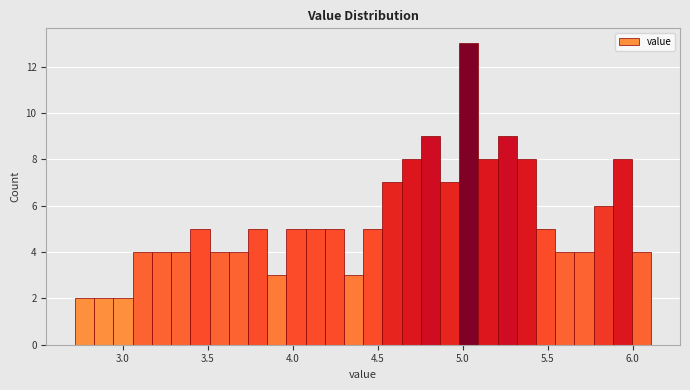

Read against the x-axis, roughly where is the centre of the tallest bar?

5.05